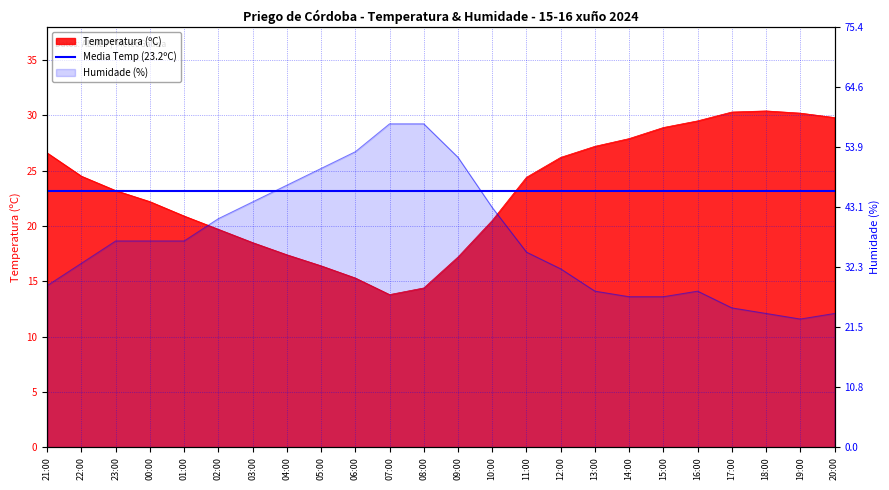

What is the greatest value displayed?

58.0